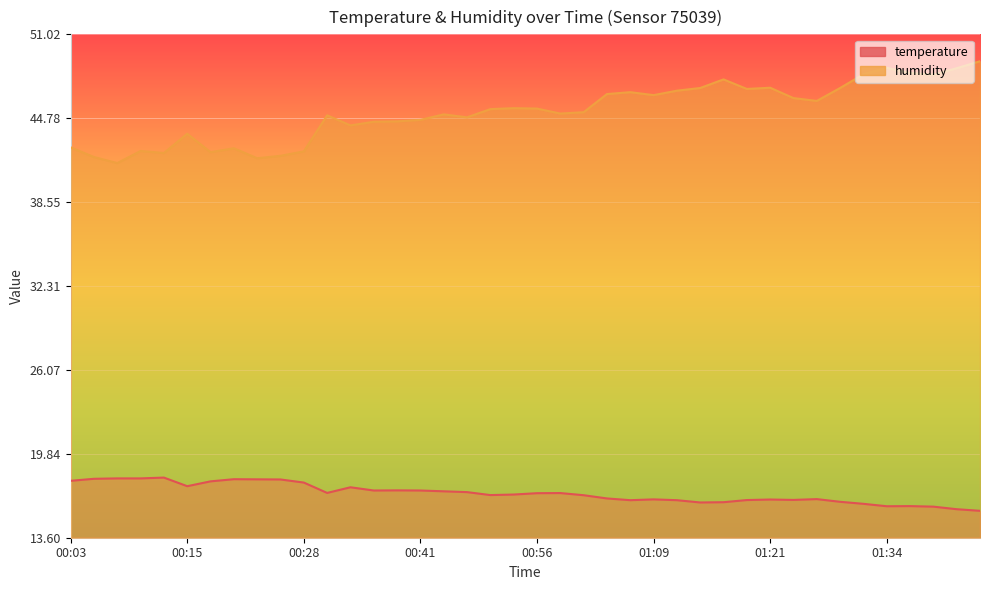

What is the difference between the maximum and minimum values in the temperature series?

2.5